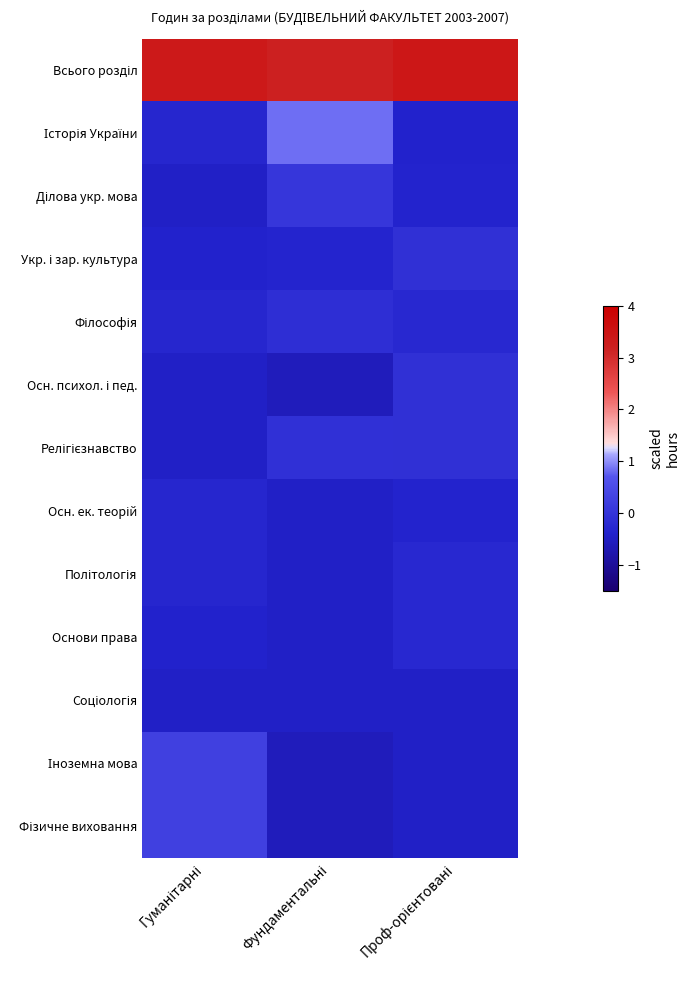

List the series in order of their peak value, lowest first.

Соціологія, Осн. ек. теорій, Політологія, Основи права, Філософія, Укр. і зар. культура, Осн. психол. і пед., Релігієзнавство, Ділова укр. мова, Іноземна мова, Фізичне виховання, Історія України, Всього розділ